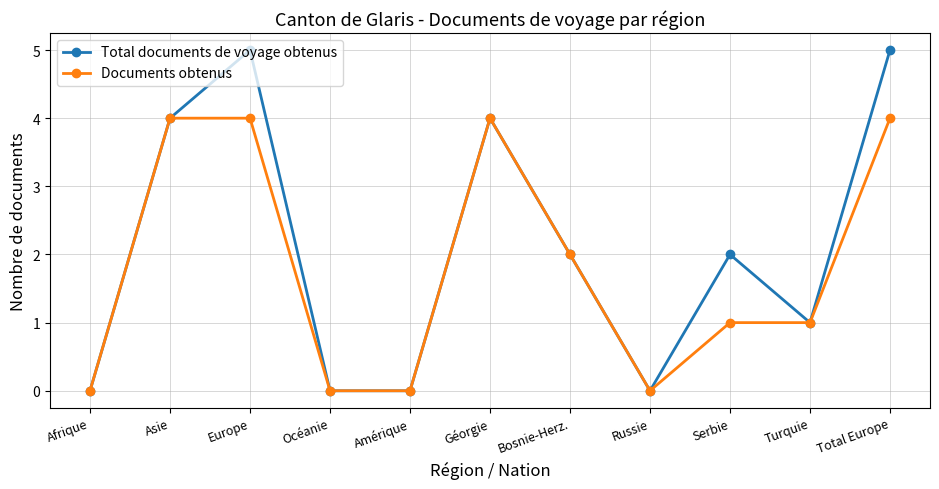

The value of Documents obtenus at Russie is 0. True or false?

True